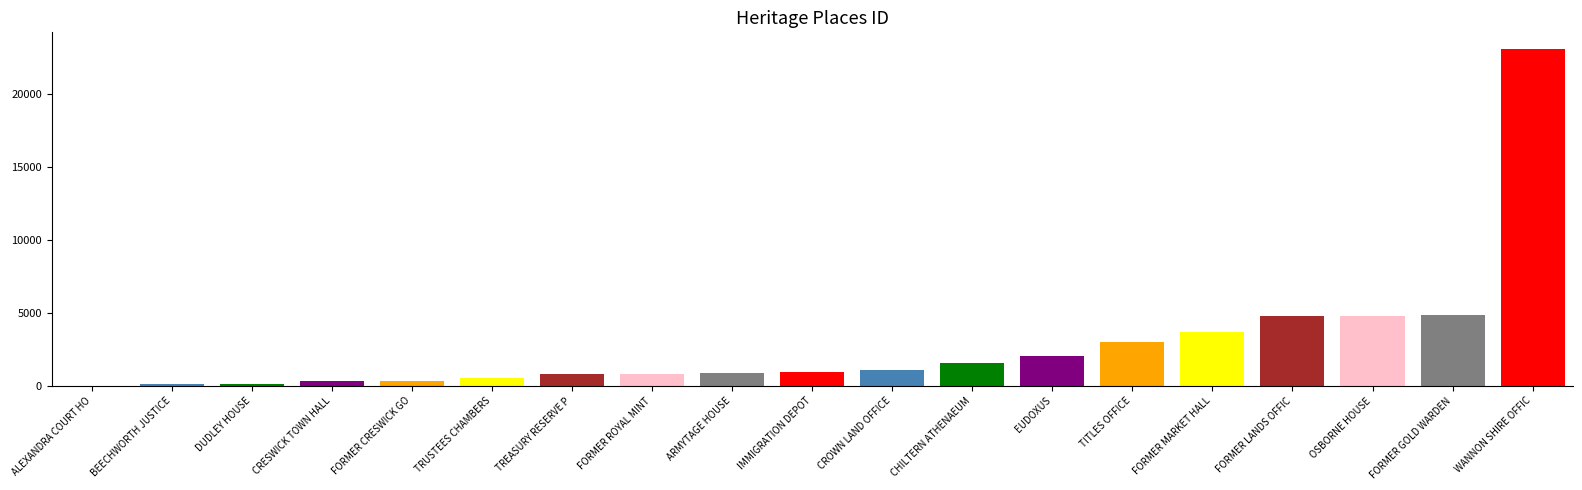

Rank the categories by value from lowest to highest.

ALEXANDRA COURT HOUSE, BEECHWORTH JUSTICE PRECINCT, DUDLEY HOUSE, CRESWICK TOWN HALL, FORMER CRESWICK GOLD OFFICE, TRUSTEES CHAMBERS, TREASURY RESERVE PRECINCT, FORMER ROYAL MINT, ARMYTAGE HOUSE, IMMIGRATION DEPOT, CROWN LAND OFFICE, CHILTERN ATHENAEUM, EUDOXUS, TITLES OFFICE, FORMER MARKET HALL, FORMER LANDS OFFICE, OSBORNE HOUSE, FORMER GOLD WARDEN'S OFFICE, WANNON SHIRE OFFICES